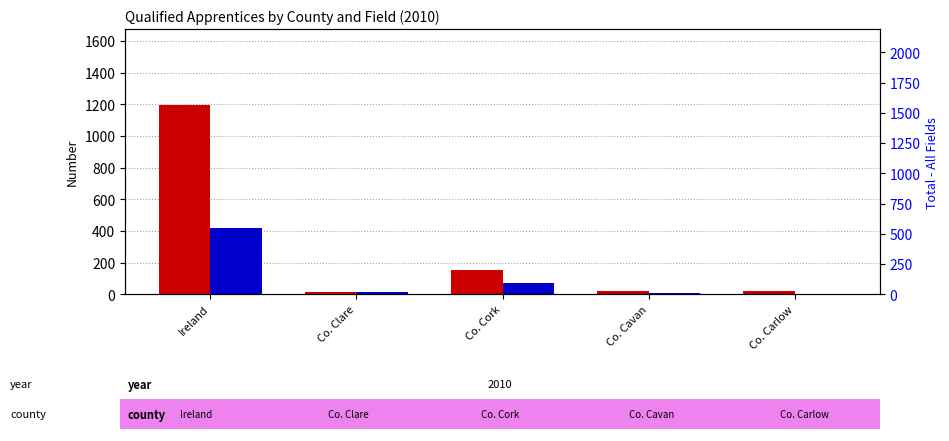

What is the label of the 1st bar from the left?

Ireland